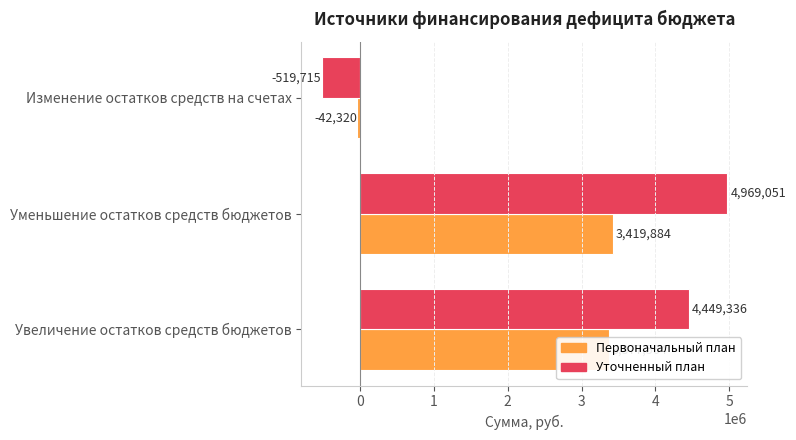

At how many categories does at least one series exceed 2118605?

2